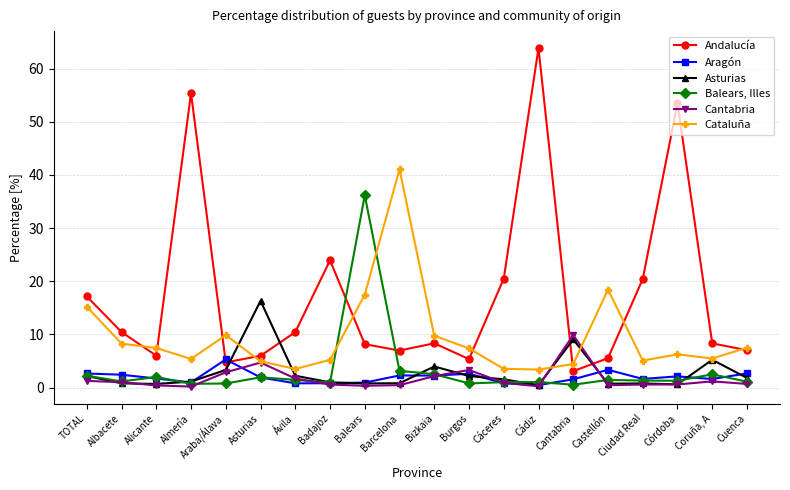

Which label corresponds to the largest value in the chart?

Cádiz